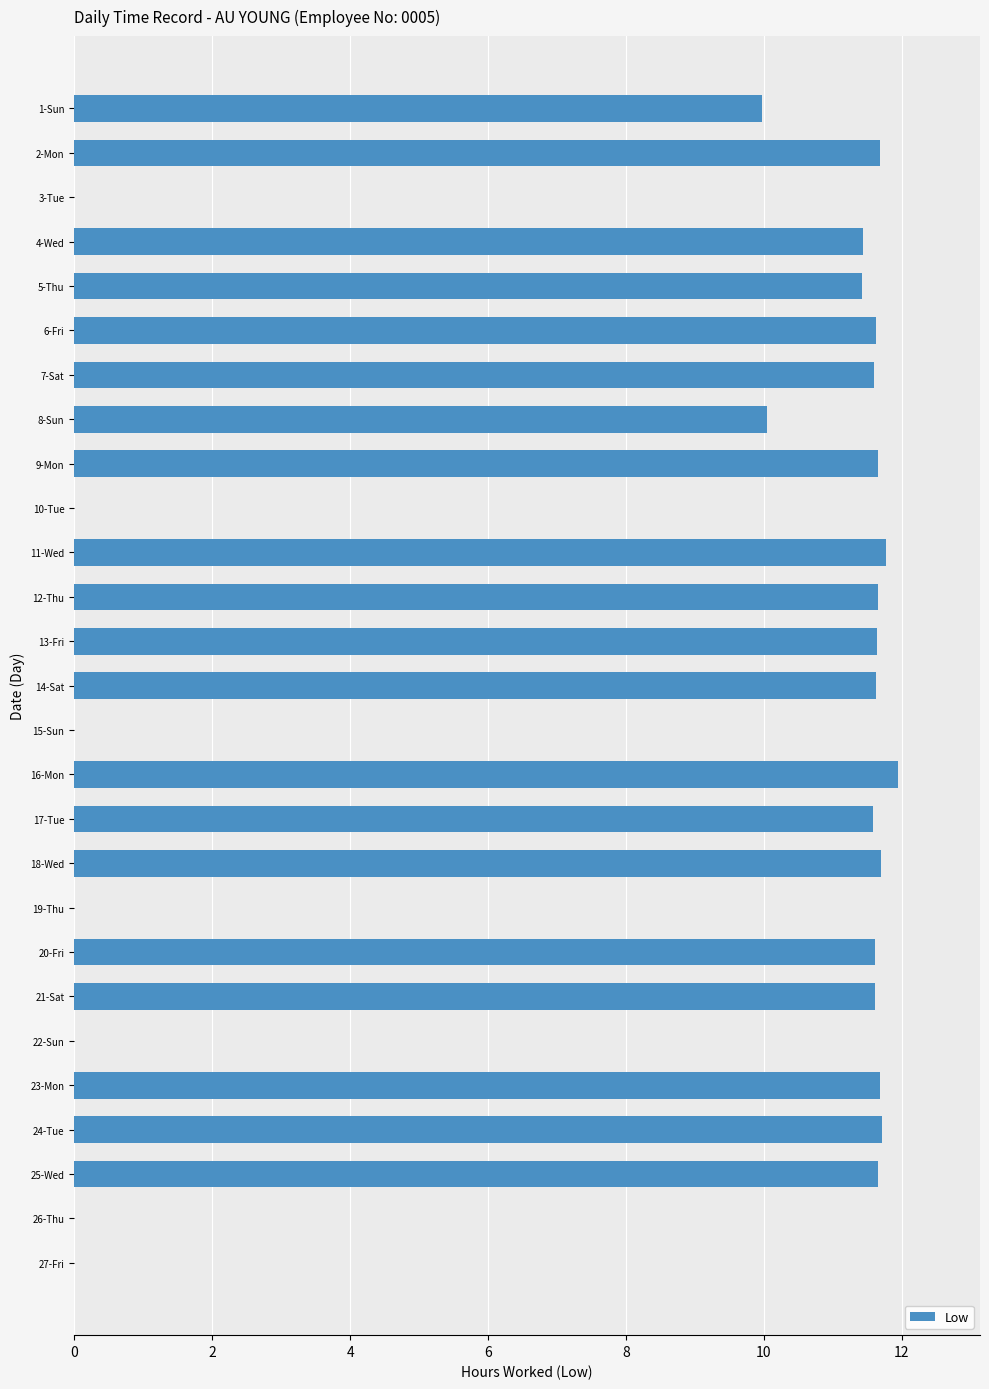

What is the sum of all values?

229.6